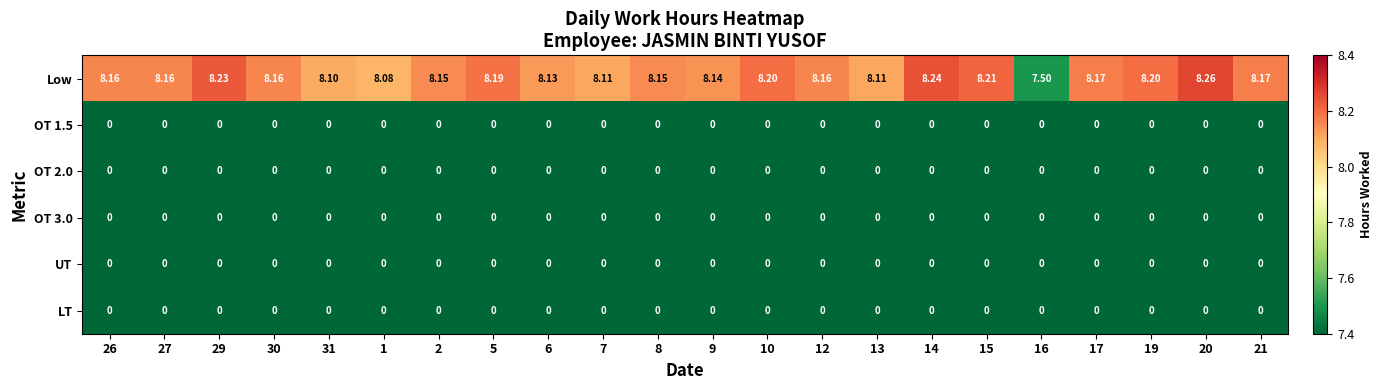

Which series changed the most between 6 and 20?

Low